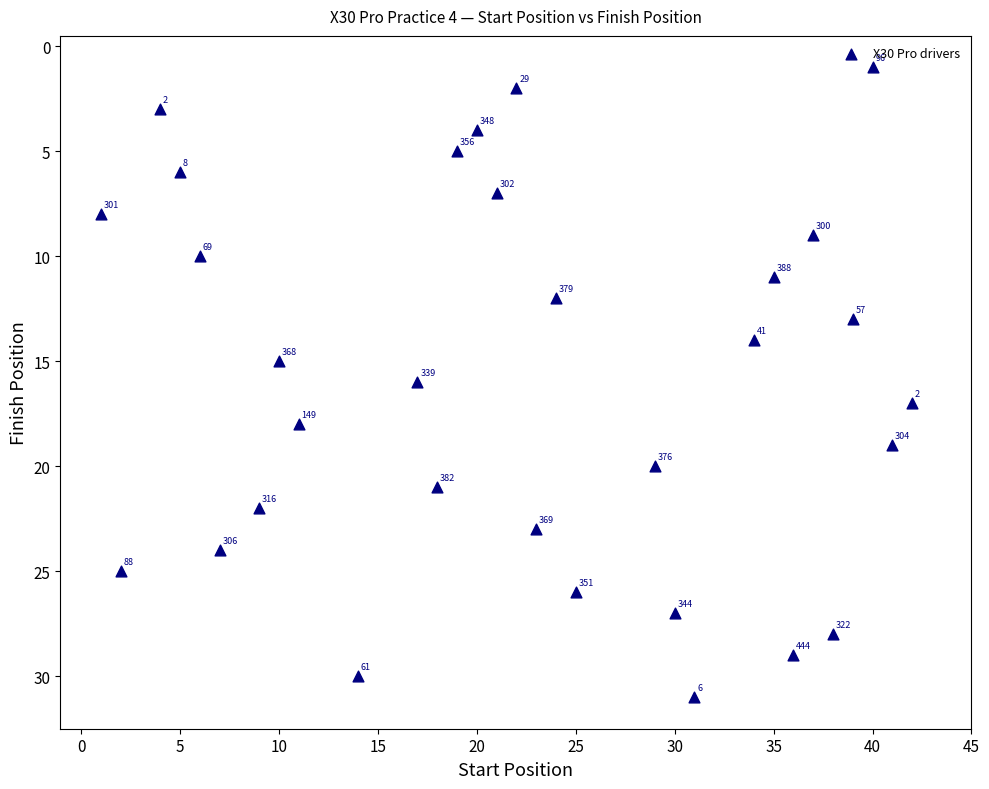

What is the range of Y values (max minus min)?

30